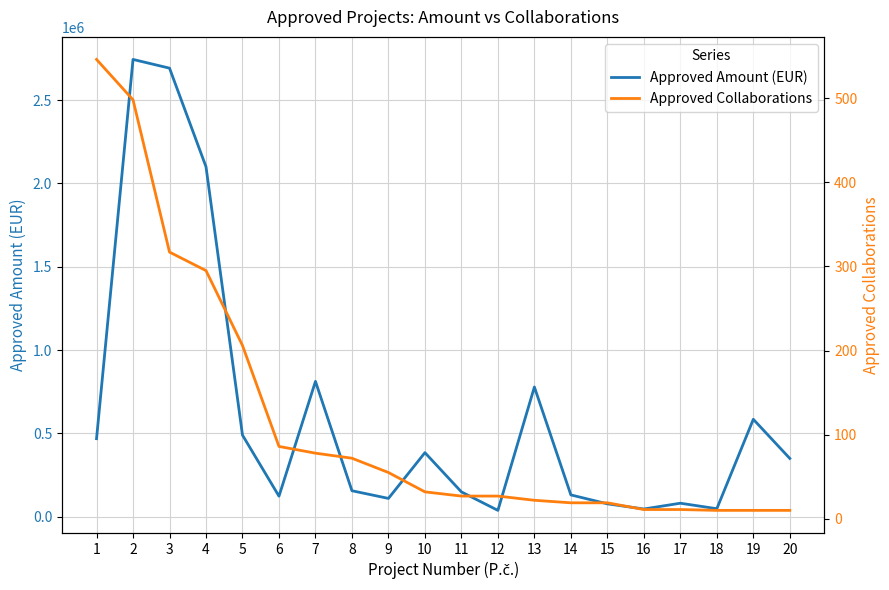

What is the total value across all series at 8?

155683.2